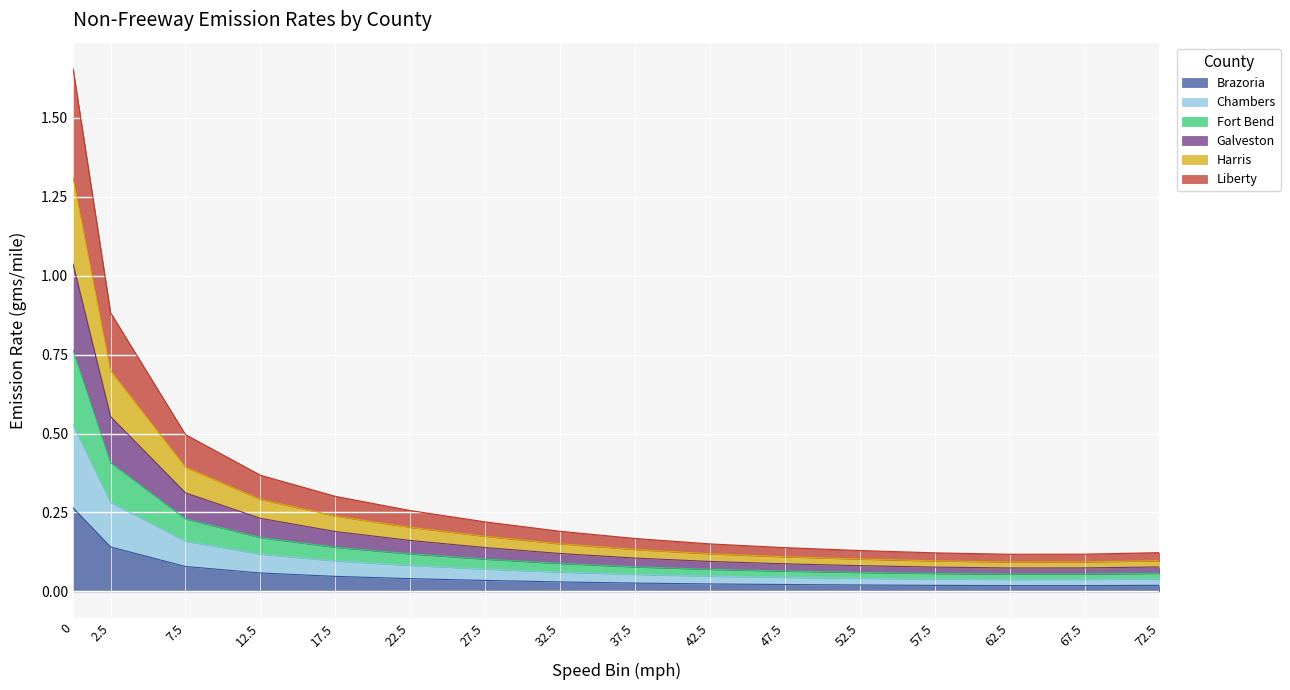

What is the label of the 6th point from the right?

47.5